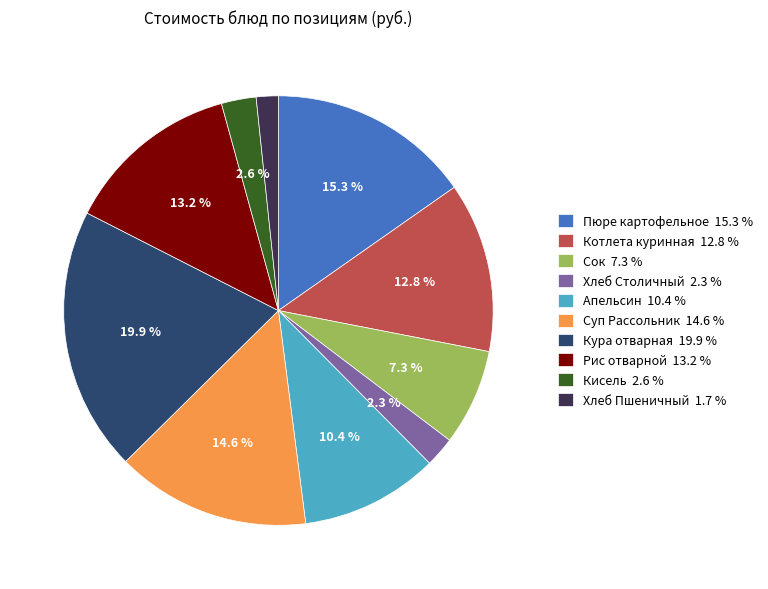

What is the smallest slice in the pie chart?

Хлеб Пшеничный